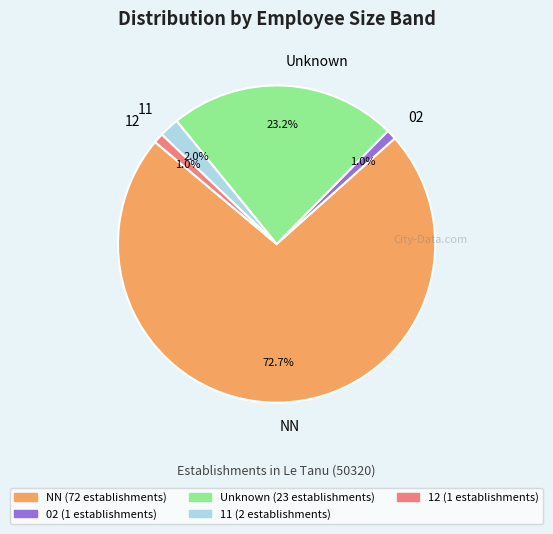

Is the sum of NN and 11 greater than half?

Yes